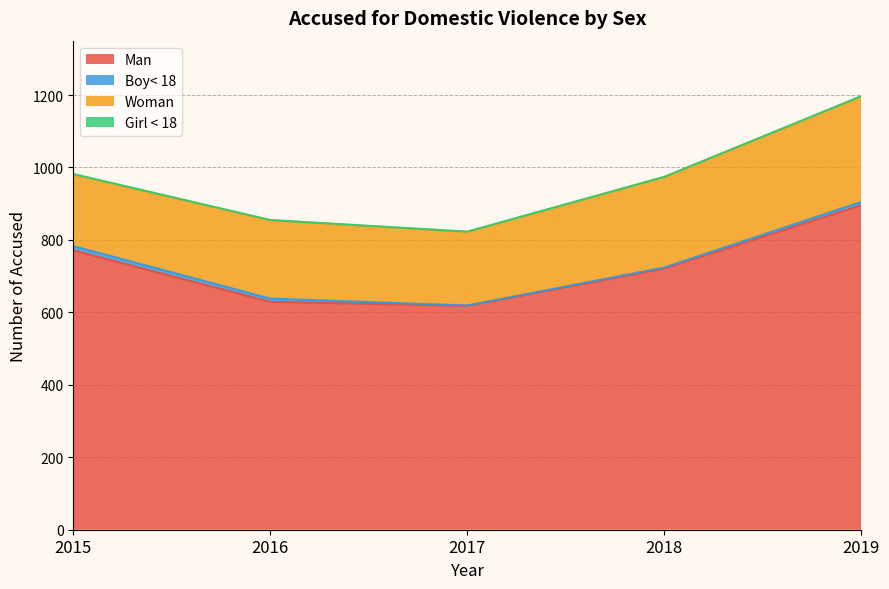

True or false: Woman has more than 1 points higher than both neighbors.

False